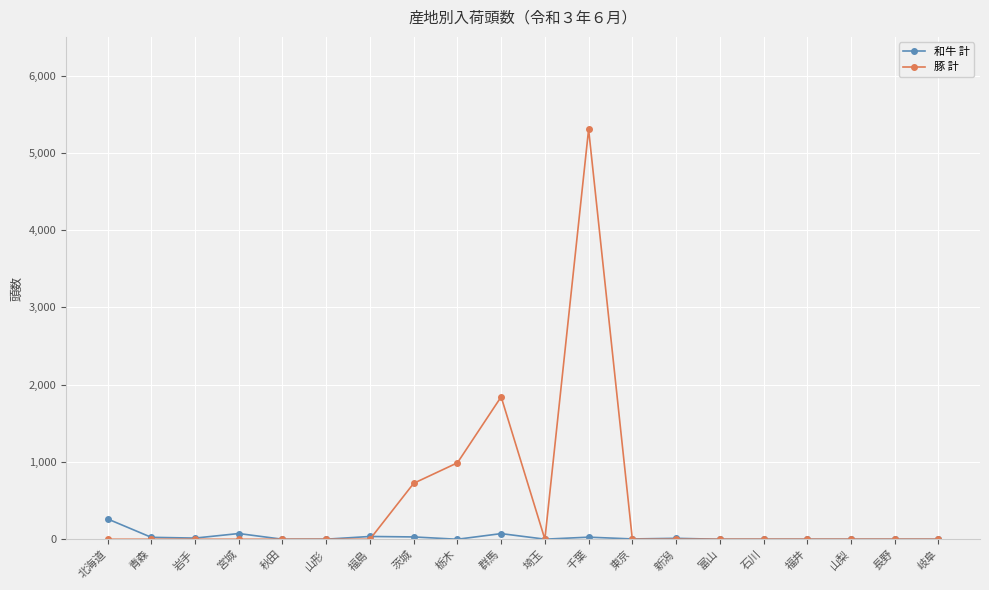

True or false: 和牛 計 and 豚 計 cross at least once.

True